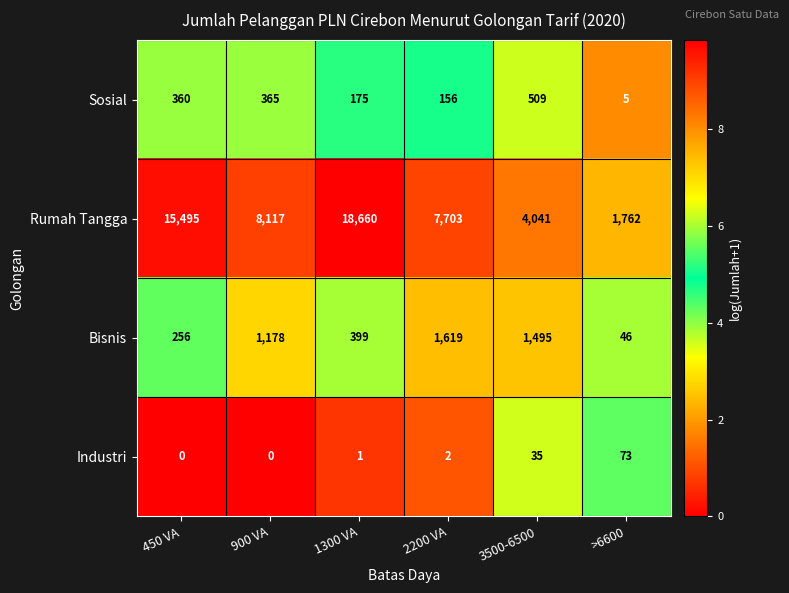

Reading right to left, extract all data points from this chart.

Sosial: 5	509	156	175	365	360
Rumah Tangga: 1762	4041	7703	18660	8117	15495
Bisnis: 46	1495	1619	399	1178	256
Industri: 73	35	2	1	0	0